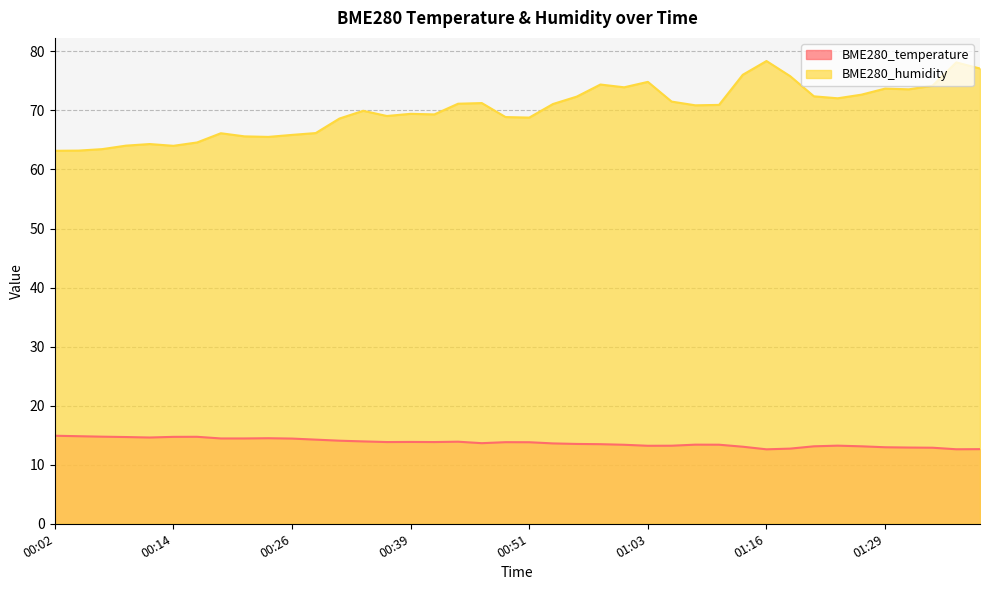

What is the maximum value shown in the chart?

78.4